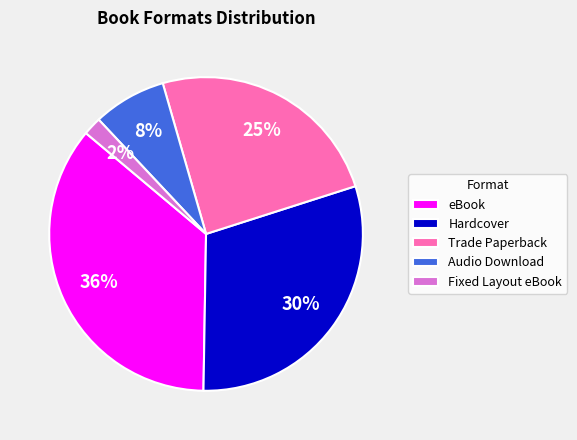

To the nearest percent, what is the average slice percentage?

20%